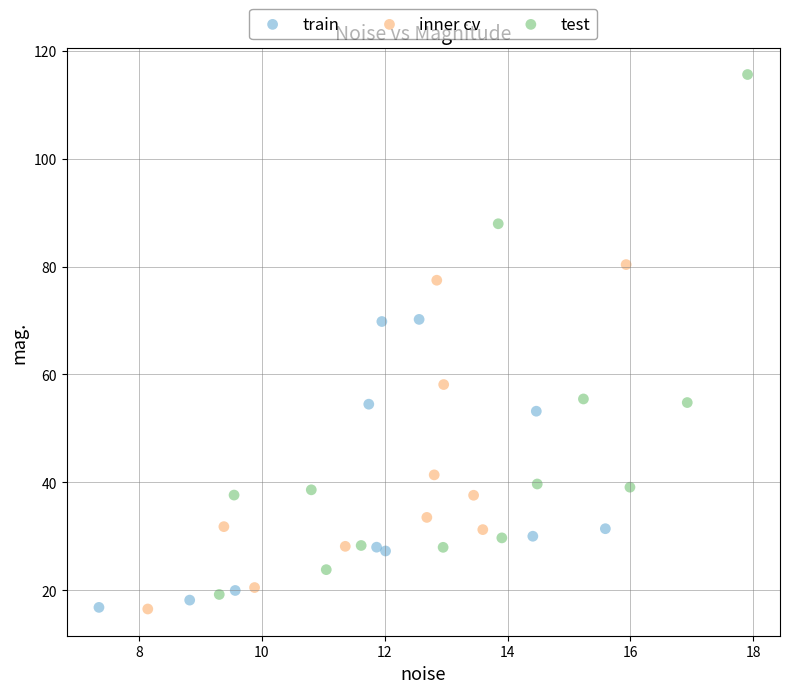

Which series reaches the maximum Y coordinate?

test